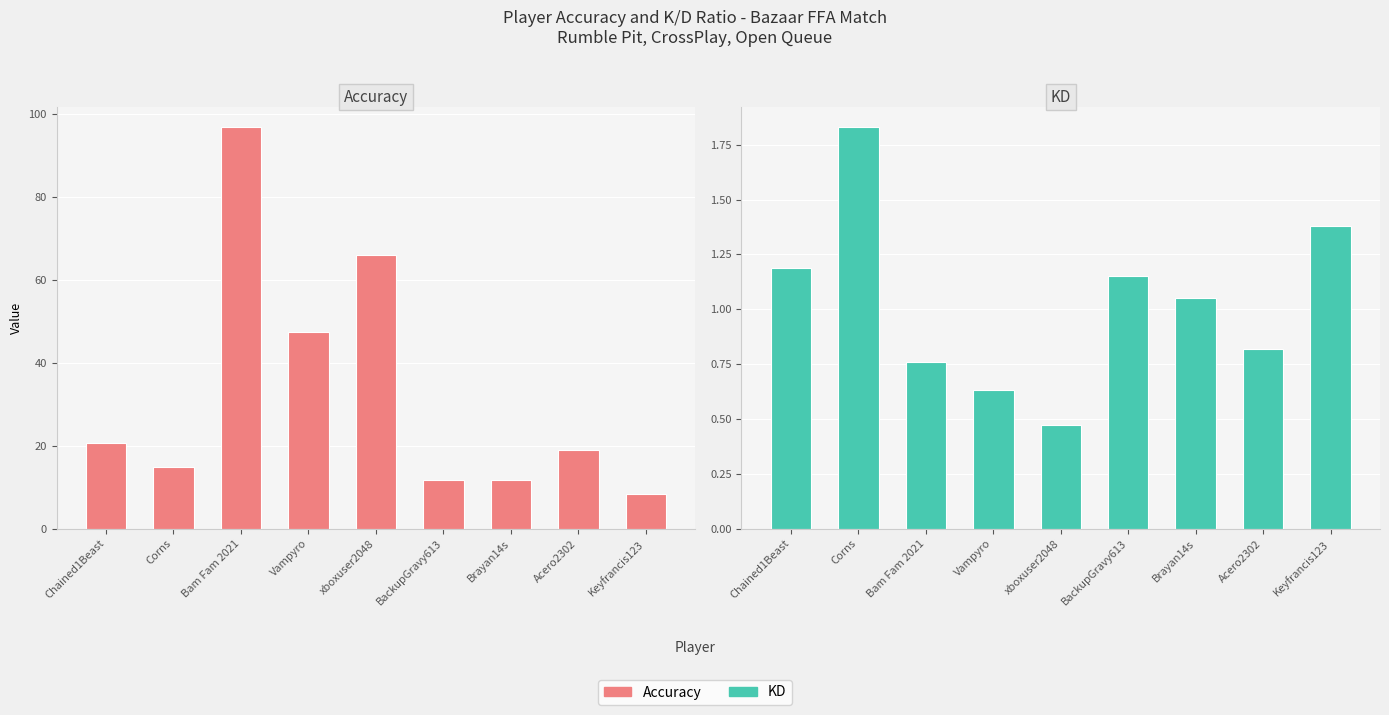

What is the difference between the KD values at Corns and Acero2302?

1.0